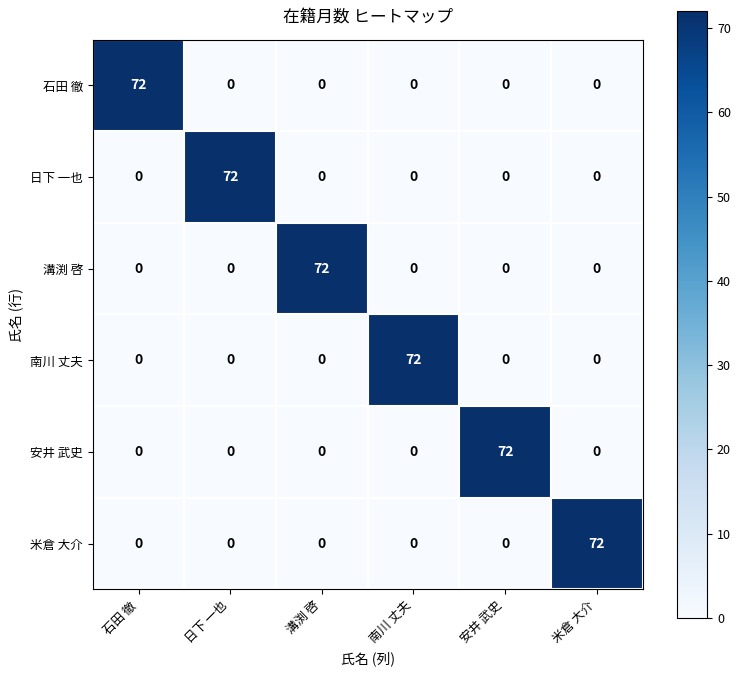

True or false: 南川 丈夫 has a value of 72 at 南川 丈夫.

True